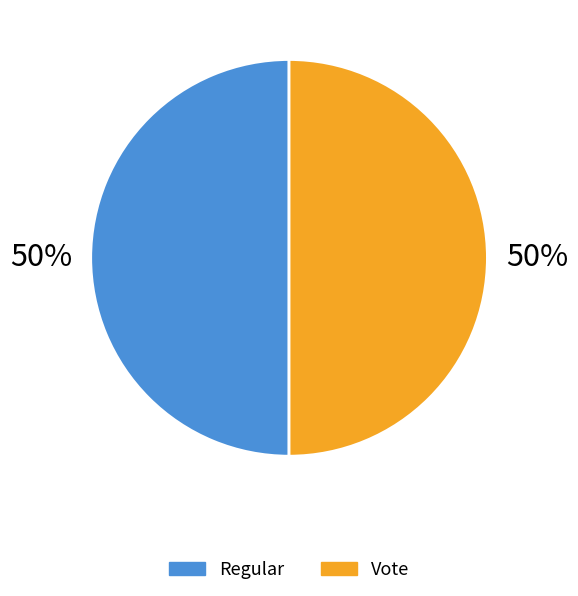

True or false: Regular accounts for 50% of the total.

True